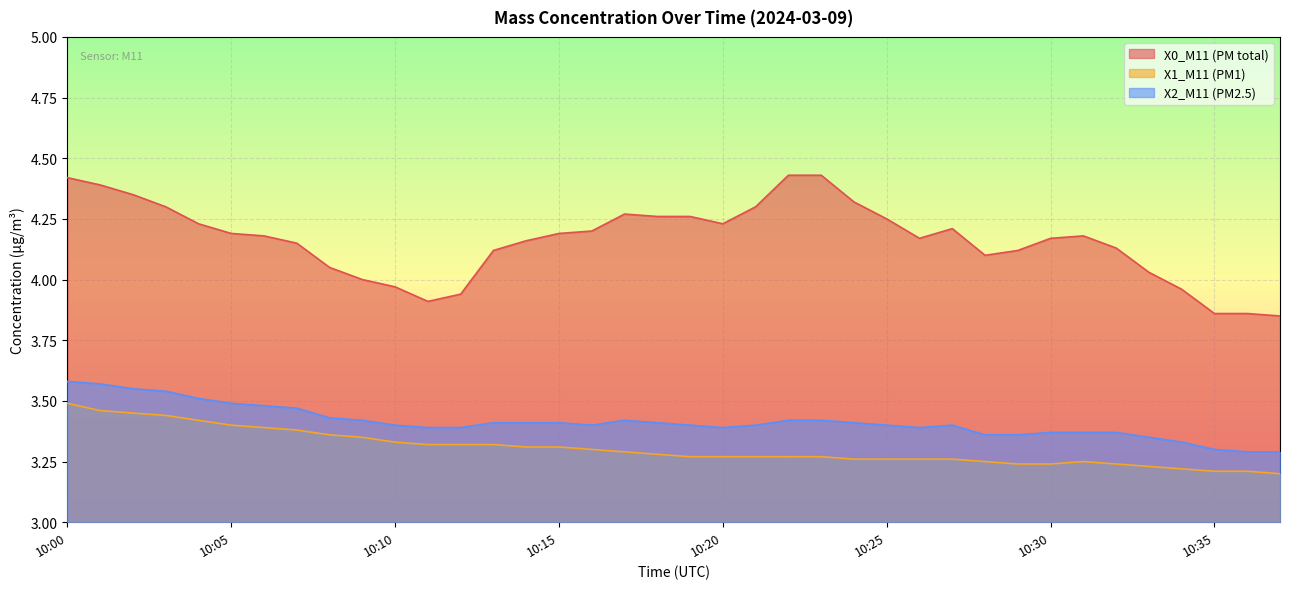

Reading left to right, extract all data points from this chart.

X0_M11 (PM total): 4.4	4.4	4.3	4.3	4.2	4.2	4.2	4.2	4.0	4.0	4.0	3.9	3.9	4.1	4.2	4.2	4.2	4.3	4.3	4.3	4.2	4.3	4.4	4.4	4.3	4.2	4.2	4.2	4.1	4.1	4.2	4.2	4.1	4.0	4.0	3.9	3.9	3.9
X1_M11 (PM1): 3.5	3.5	3.5	3.4	3.4	3.4	3.4	3.4	3.4	3.4	3.3	3.3	3.3	3.3	3.3	3.3	3.3	3.3	3.3	3.3	3.3	3.3	3.3	3.3	3.3	3.3	3.3	3.3	3.2	3.2	3.2	3.2	3.2	3.2	3.2	3.2	3.2	3.2
X2_M11 (PM2.5): 3.6	3.6	3.5	3.5	3.5	3.5	3.5	3.5	3.4	3.4	3.4	3.4	3.4	3.4	3.4	3.4	3.4	3.4	3.4	3.4	3.4	3.4	3.4	3.4	3.4	3.4	3.4	3.4	3.4	3.4	3.4	3.4	3.4	3.4	3.3	3.3	3.3	3.3